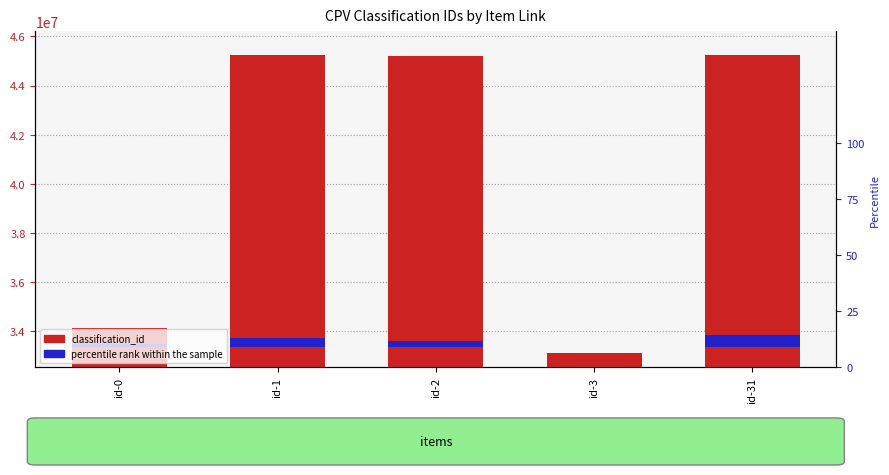

Rank the categories by percentile rank within the sample value from lowest to highest.

id-3, id-0, id-2, id-1, id-31